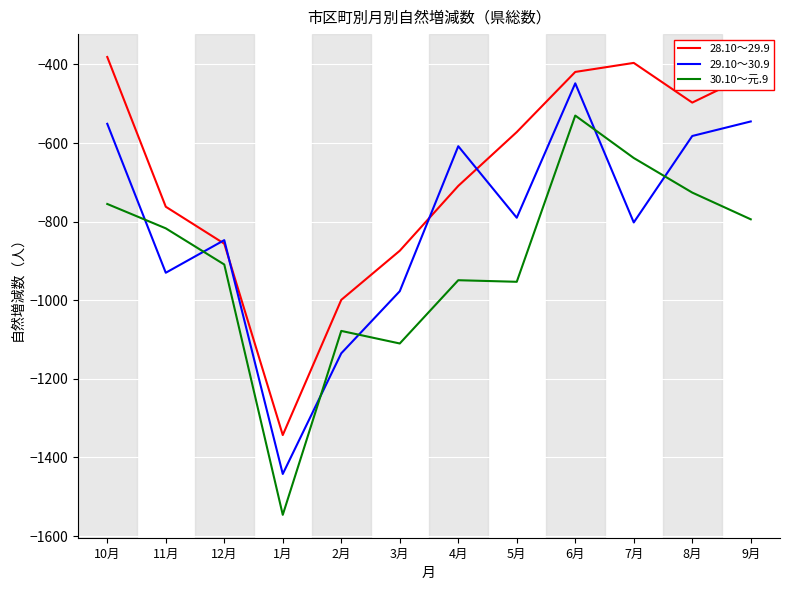

The 30.10～元.9 series shows -949 at 4月. True or false?

True